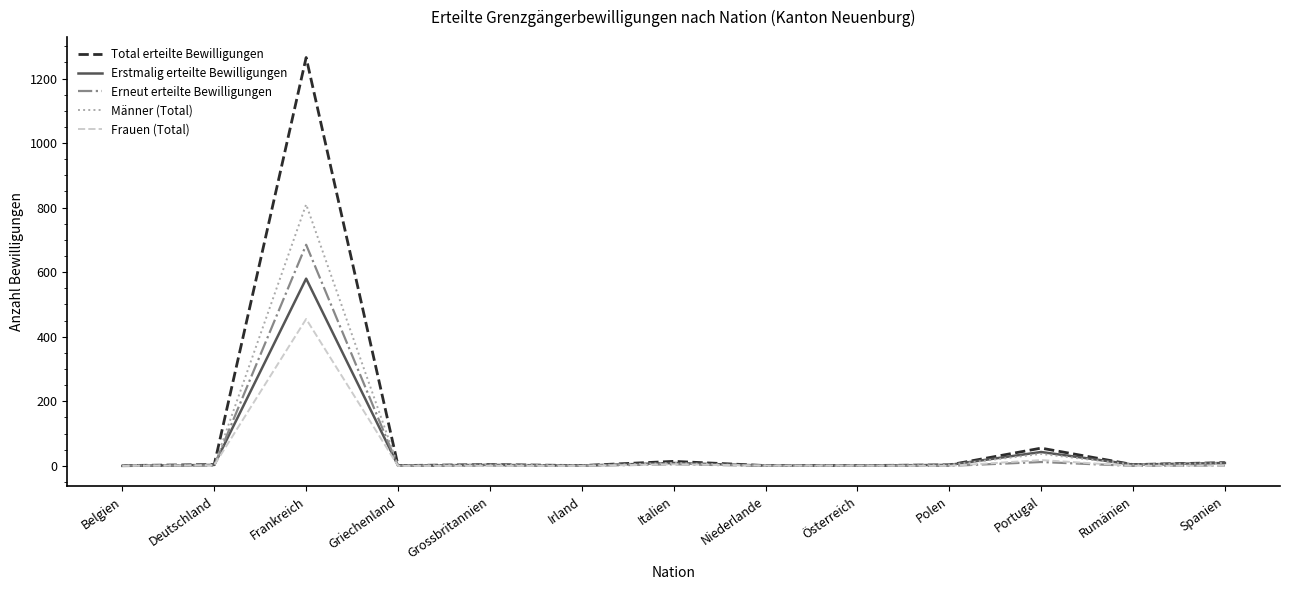

How many lines are shown in the chart?

5